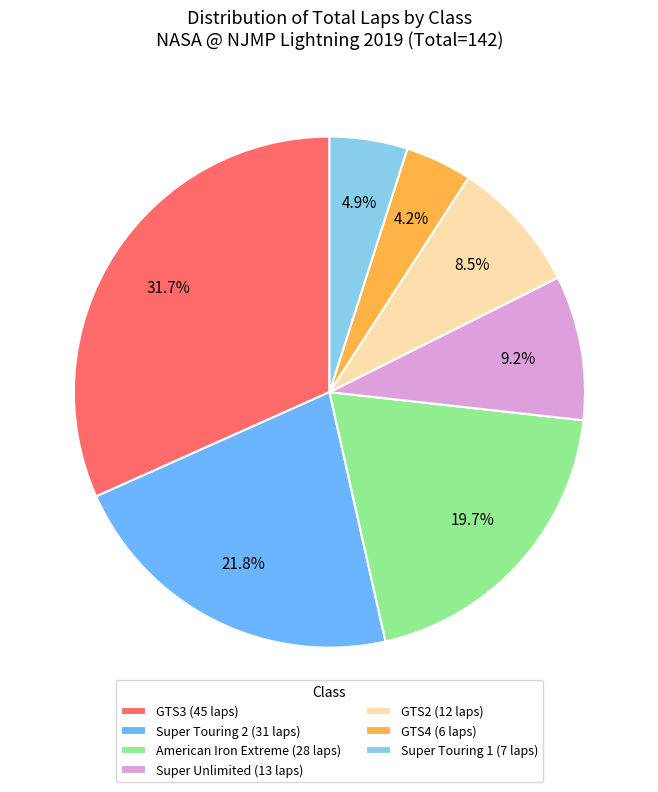

Which slice is the smallest?

GTS4